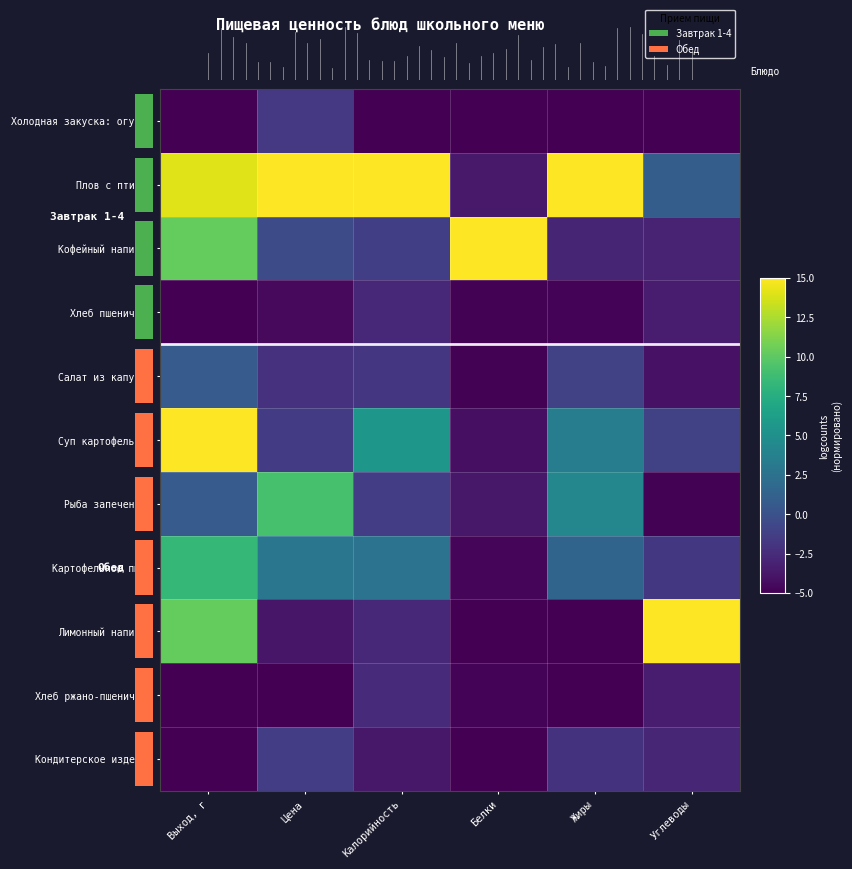

The Рыба запеченная series shows -2.1 at Белки. True or false?

False